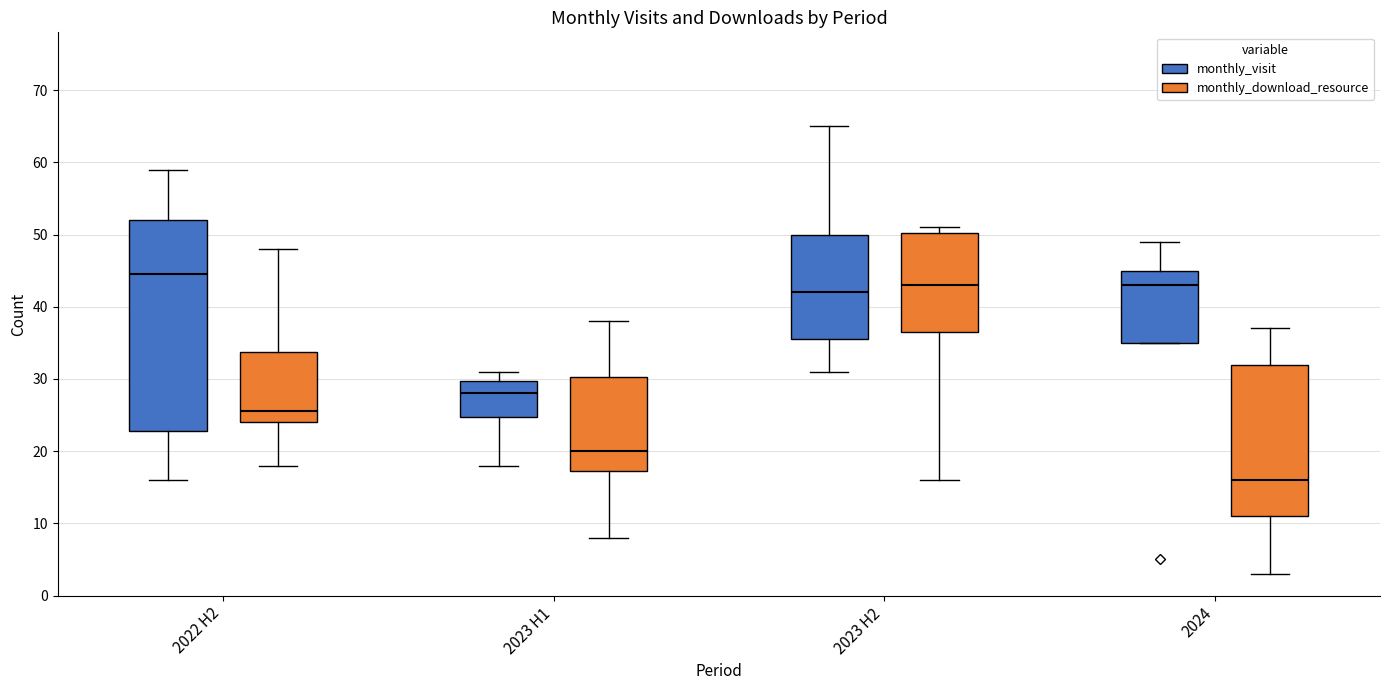

Which box is the tallest, from its lower edge to its upper edge?

2022 H2 (monthly_visit)